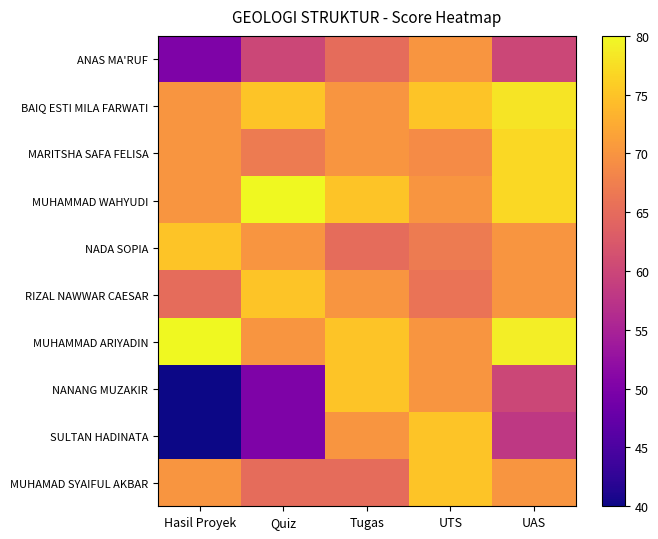

At how many categories does at least one series exceed 74?

5